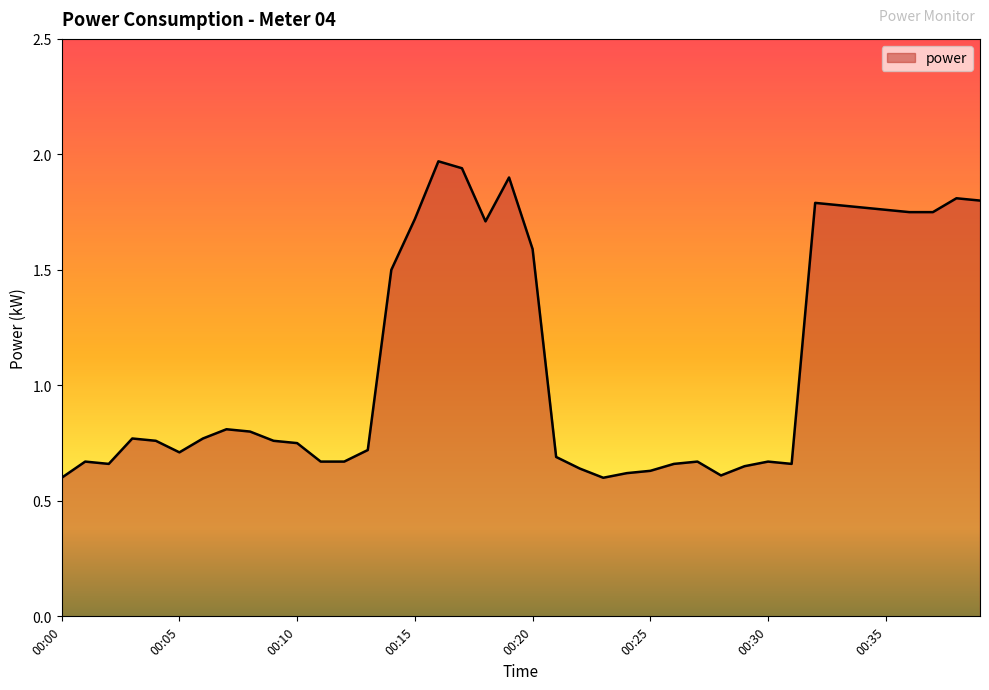

What is the difference between the maximum and minimum values?

1.4